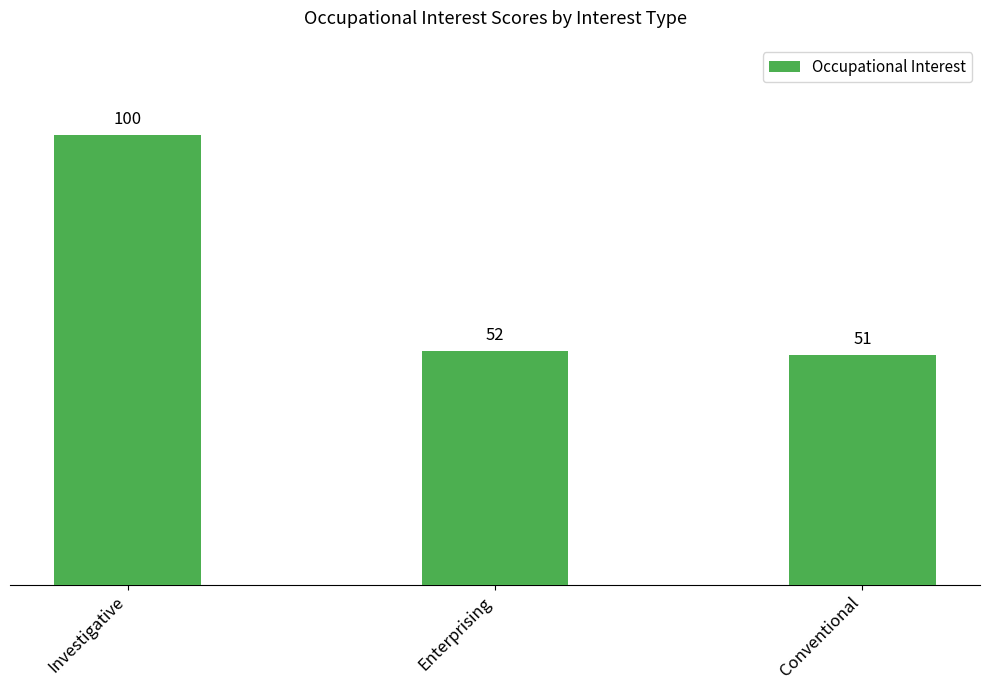

Approximately how many times larger is the value at Conventional compared to Investigative?

0.5